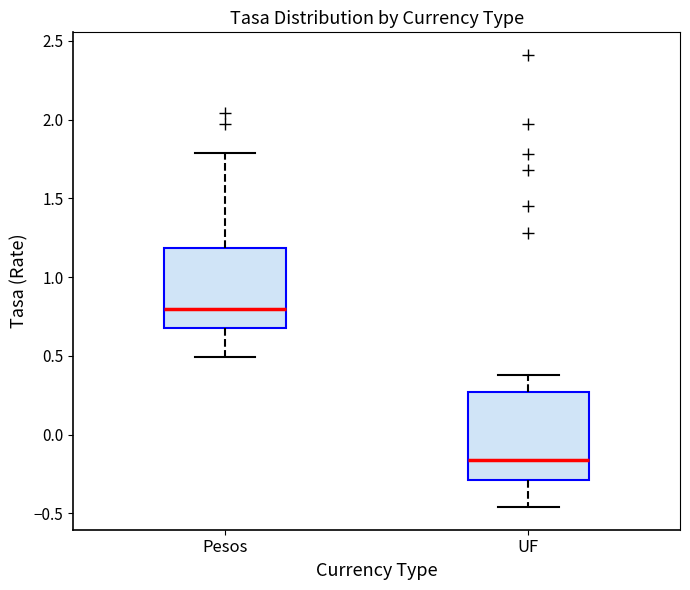

Which box is the tallest, from its lower edge to its upper edge?

UF